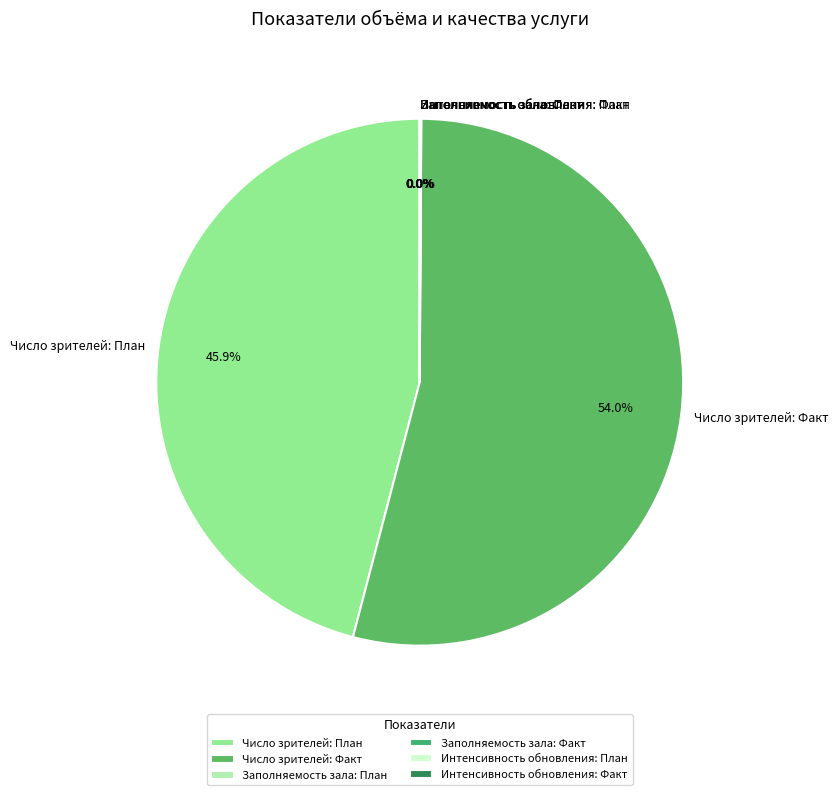

To the nearest percent, what is the combined percentage of Число зрителей: Факт and Число зрителей: План?

100%